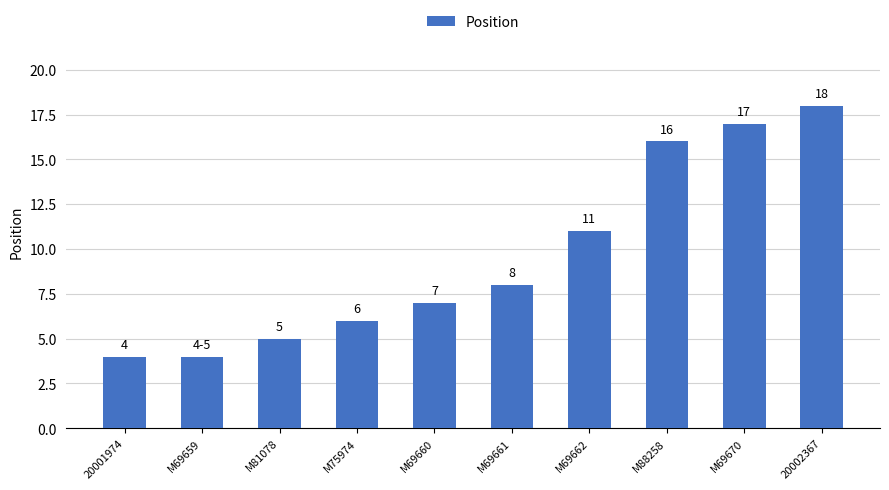

The value at M69660 is 12. True or false?

False